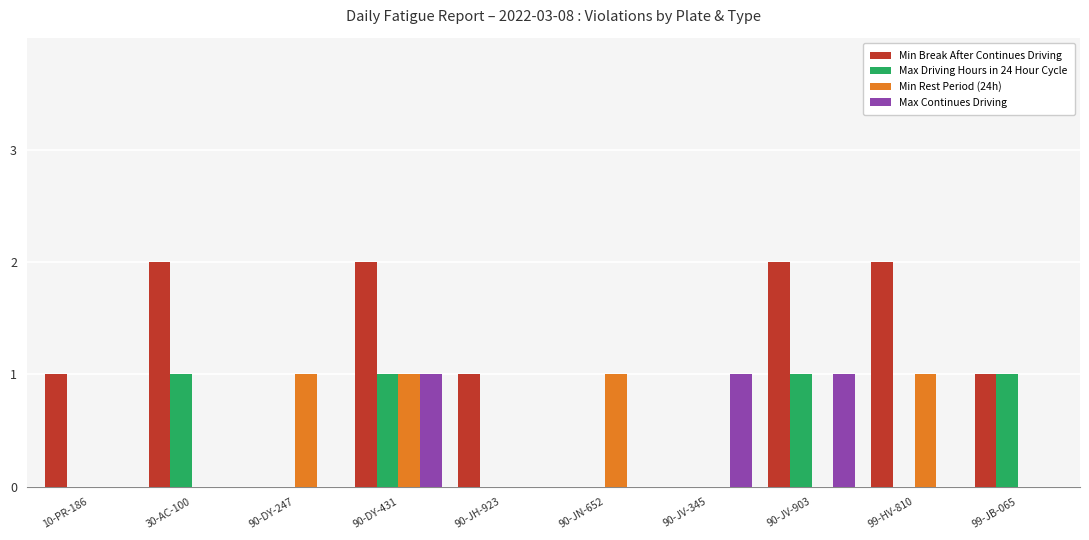

The Max Continues Driving series shows 1 at 90-JV-345. True or false?

True